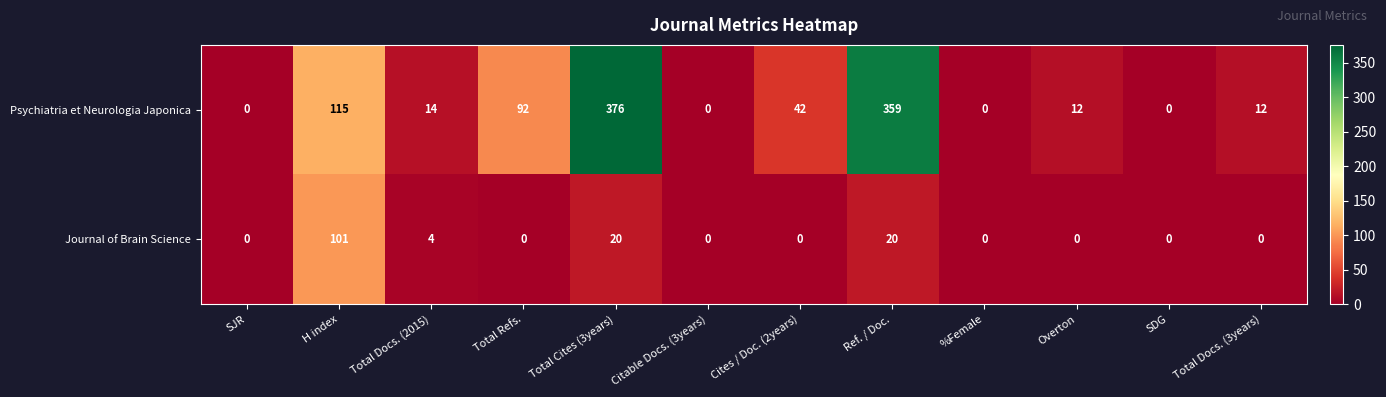

Which series has the widest spread of values?

Psychiatria et Neurologia Japonica